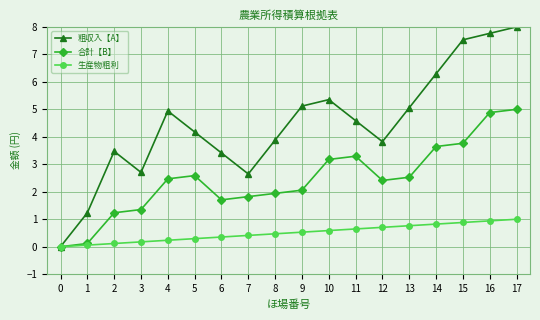

What is the difference between the second highest and second lowest values in the 粗収入【A】 series?

6.5